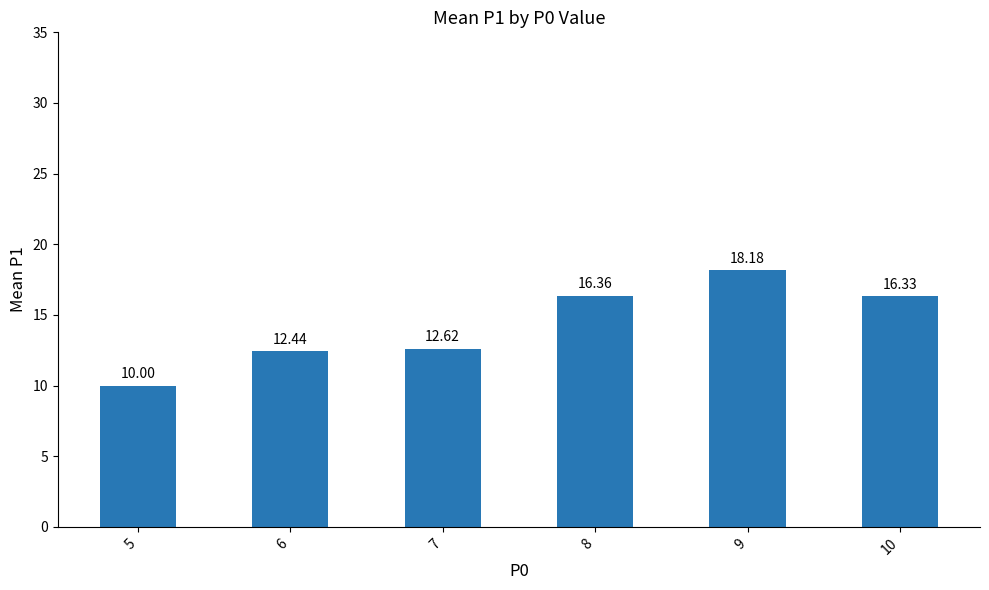

Between 10 and 7, which is larger?

10